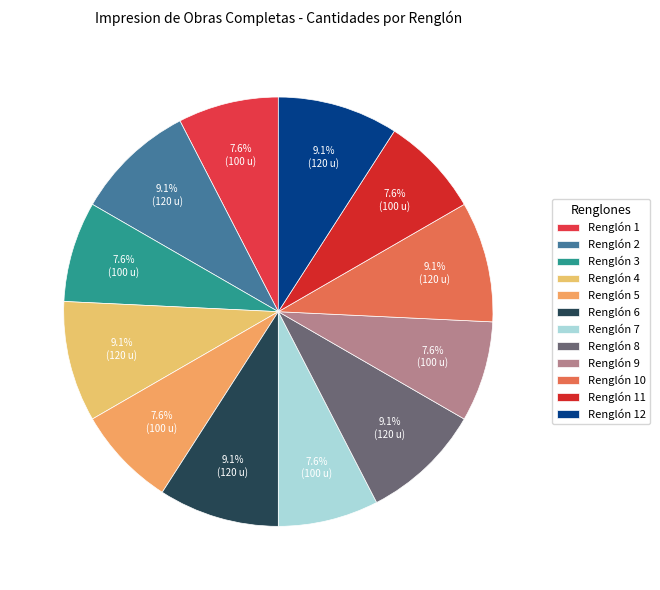

To the nearest percent, what is the difference between the largest and smallest slice percentages?

2%